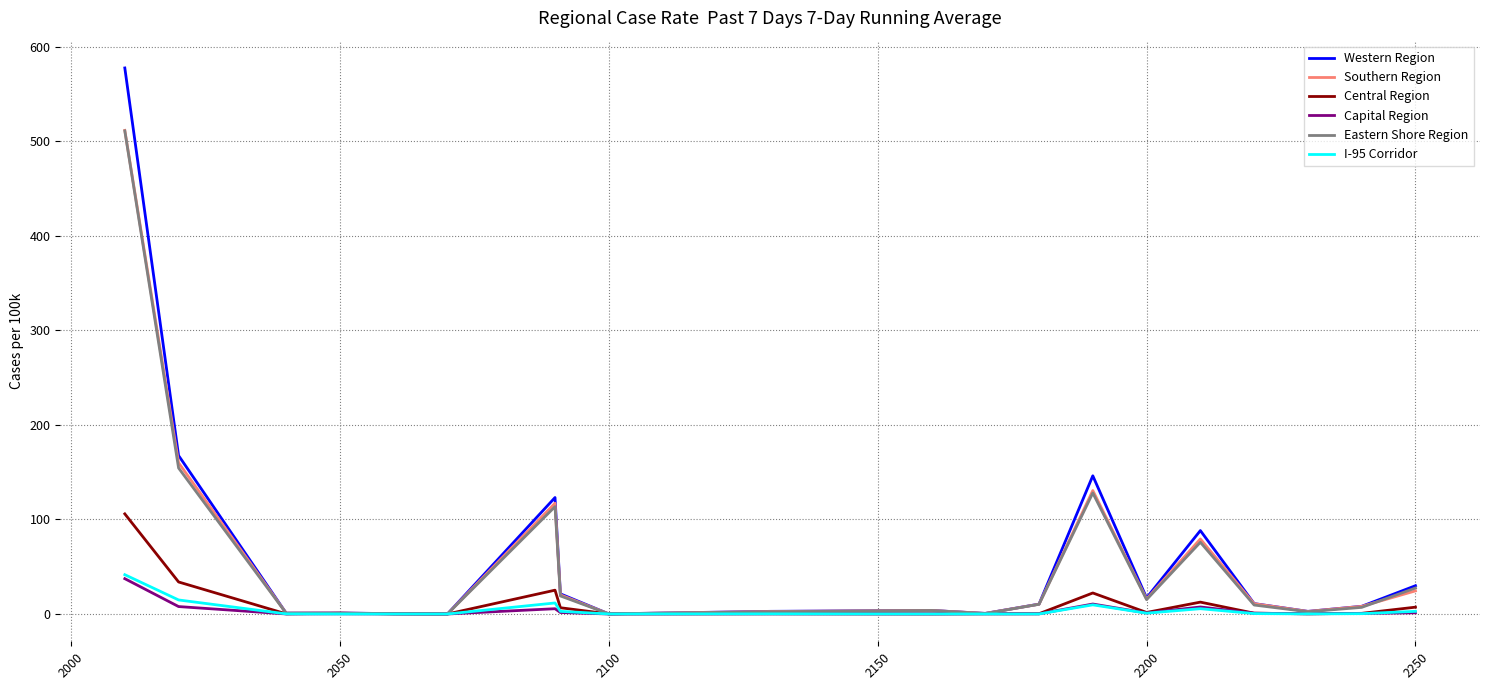

Which series has the largest range (max minus min)?

Western Region